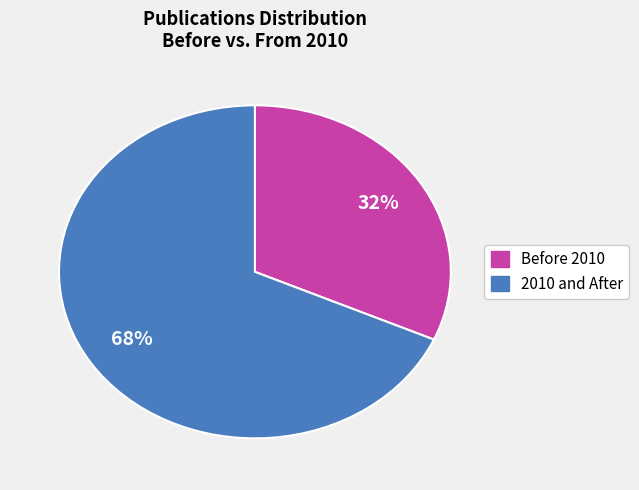

Is there any slice that represents more than half of the pie?

Yes